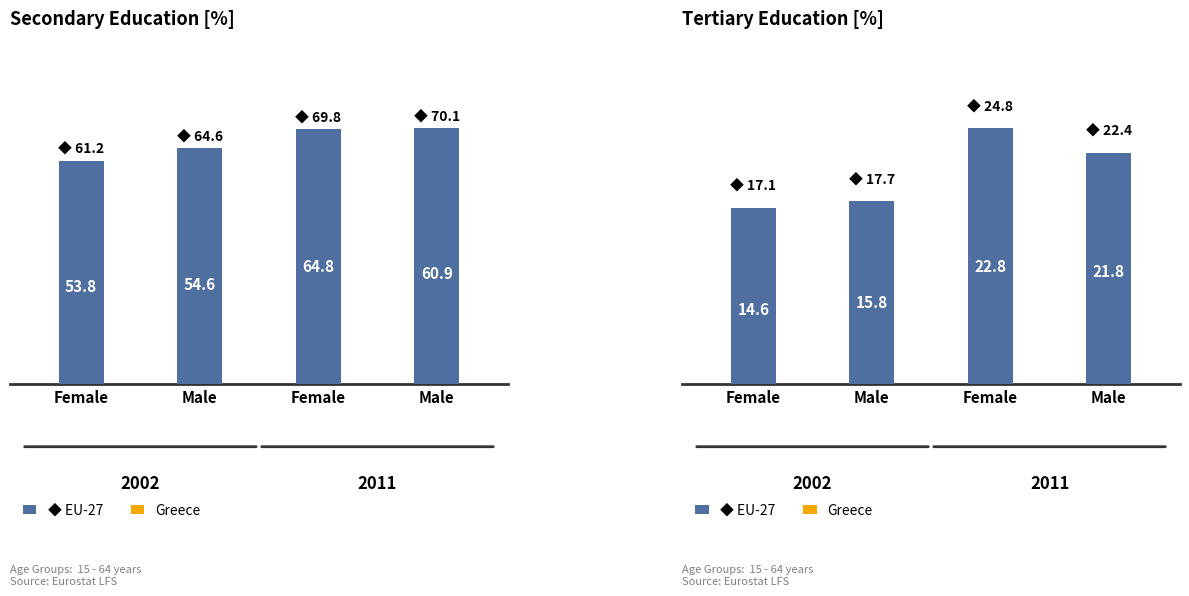

List the series in order of their overall mean, highest first.

EU-27, Greece